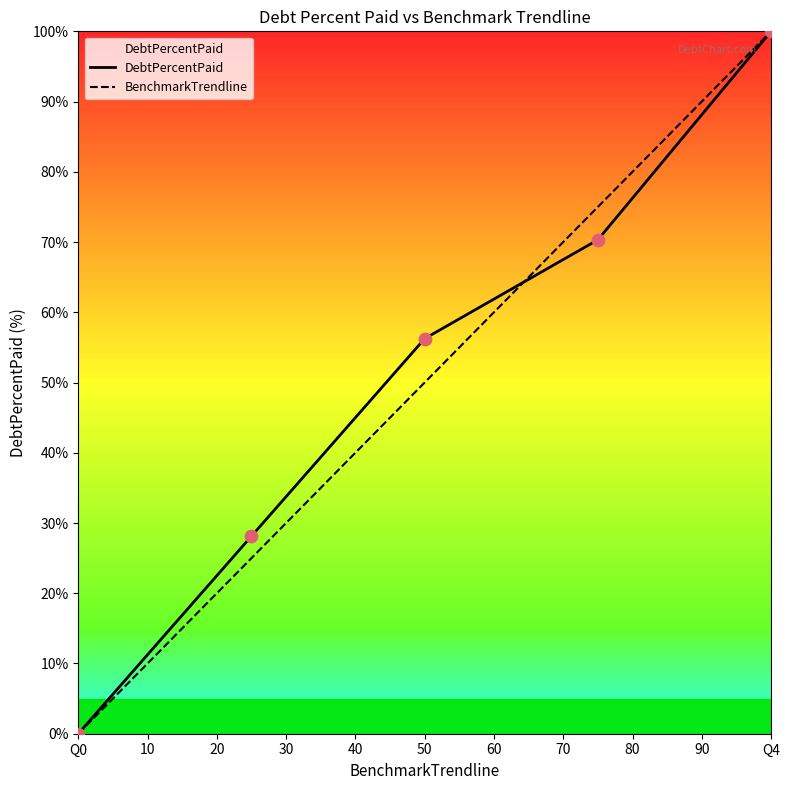

What is the maximum value shown in the chart?

100.0